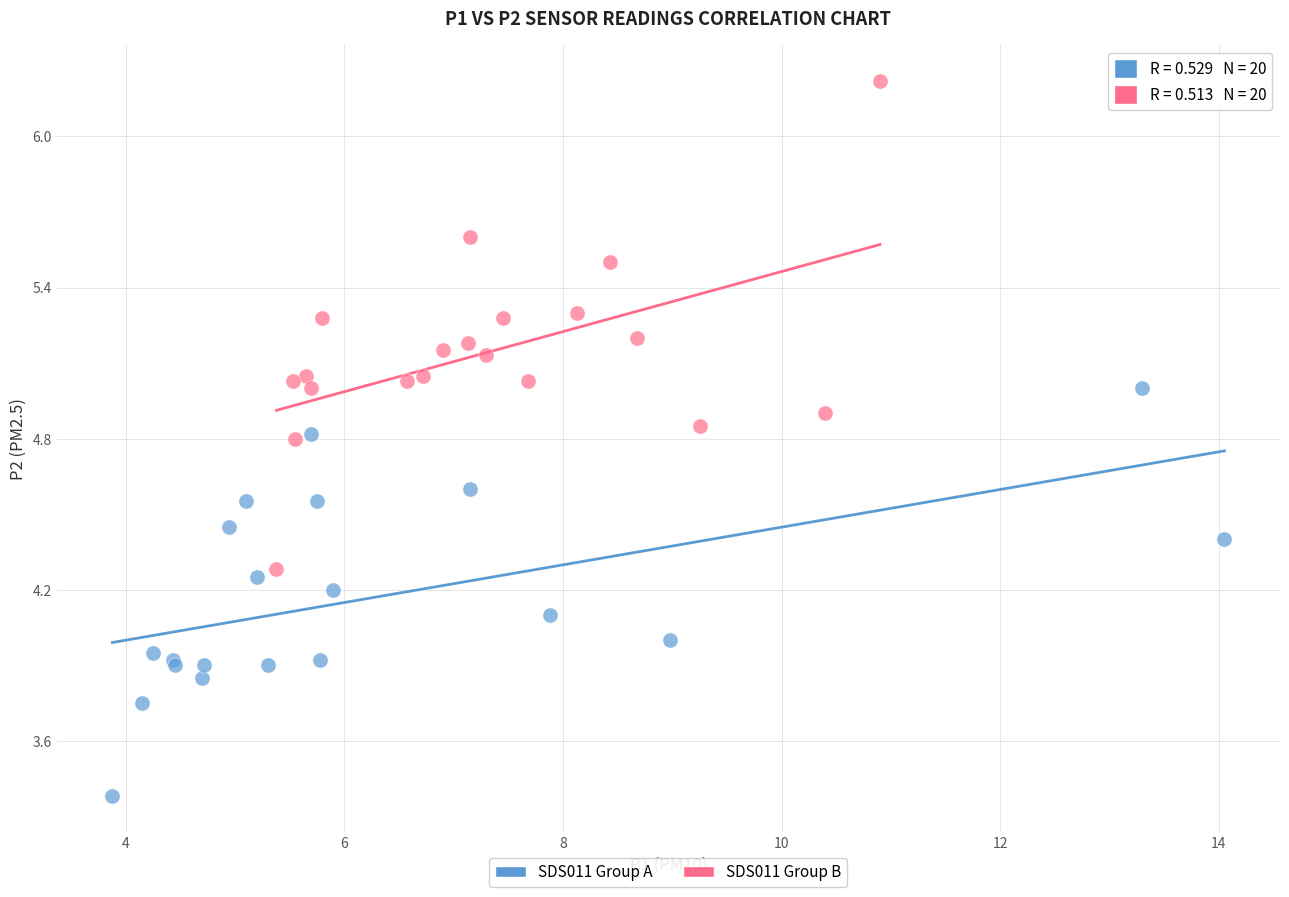

Which series reaches the minimum Y coordinate?

SDS011 Group A